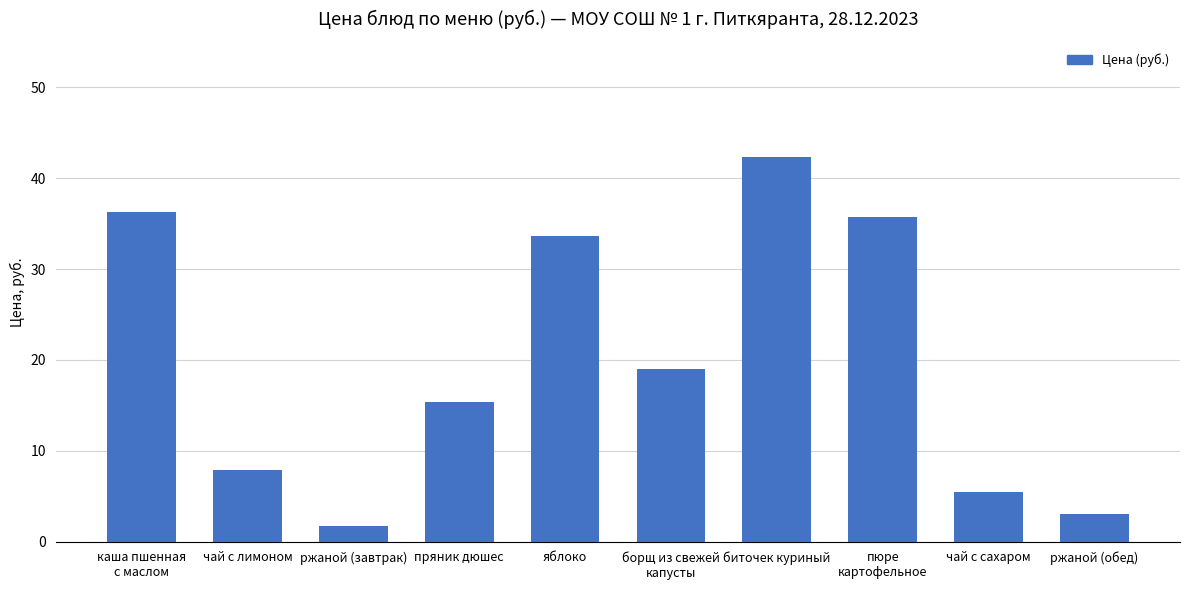

What is the minimum value shown in the chart?

1.8